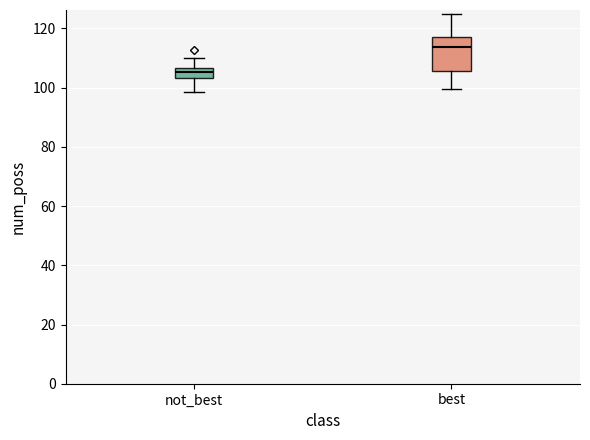

Reading left to right, read every box against the y-axis: the position of its median line, the range the box covers, and the ends of its whiskers. The values are not printed on the chart, so give them approximately, as read against the axis.

not_best: median 106 (inside the box), box 104 to 106, whiskers 98 to 110
best: median 114, box 106 to 118, whiskers 100 to 124